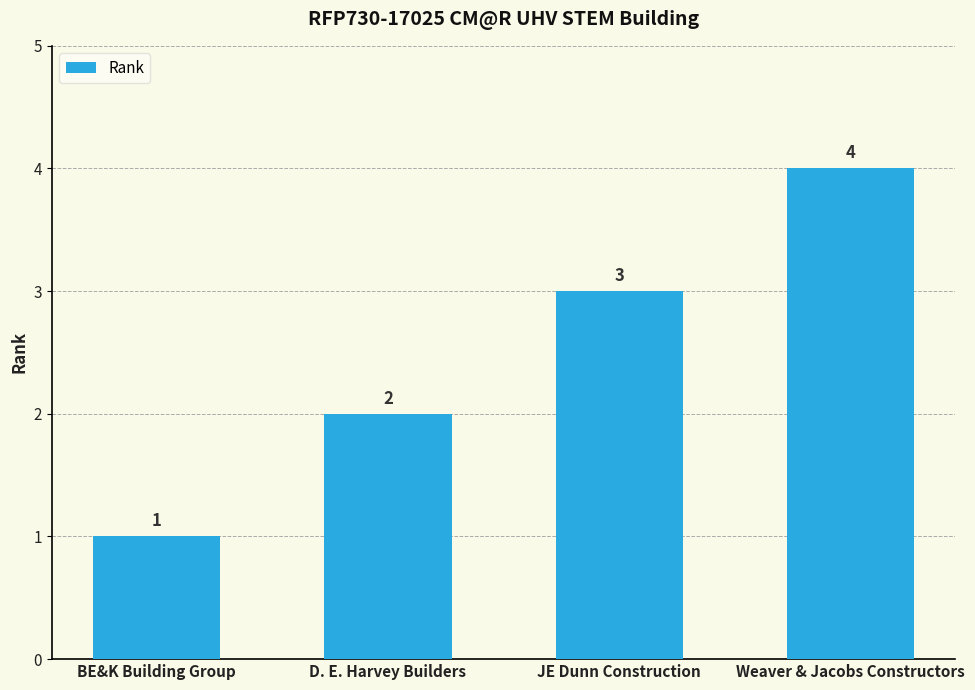

How many values are below 3?

2